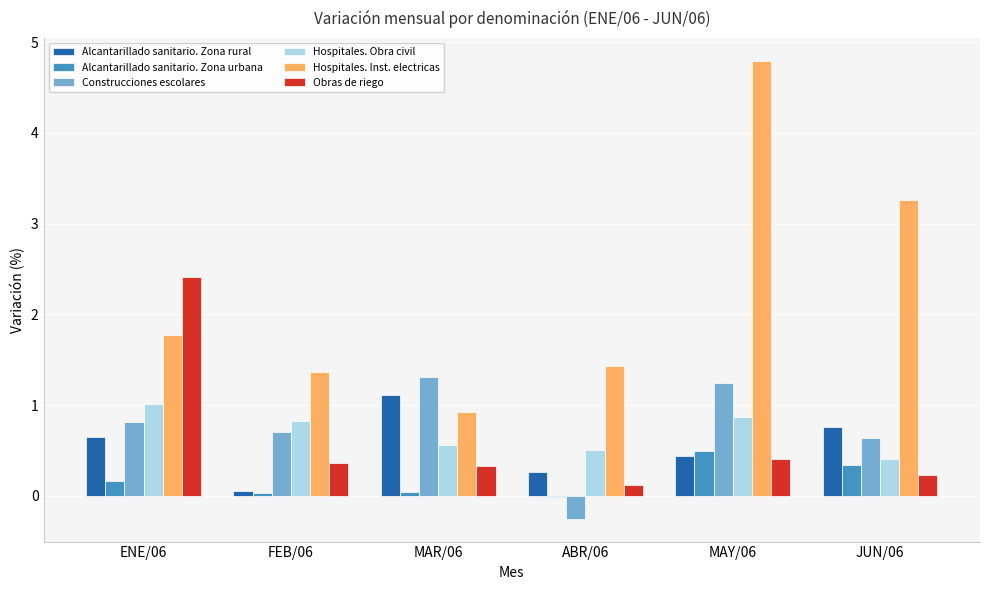

What is the sum of all Obras de riego values?

3.9